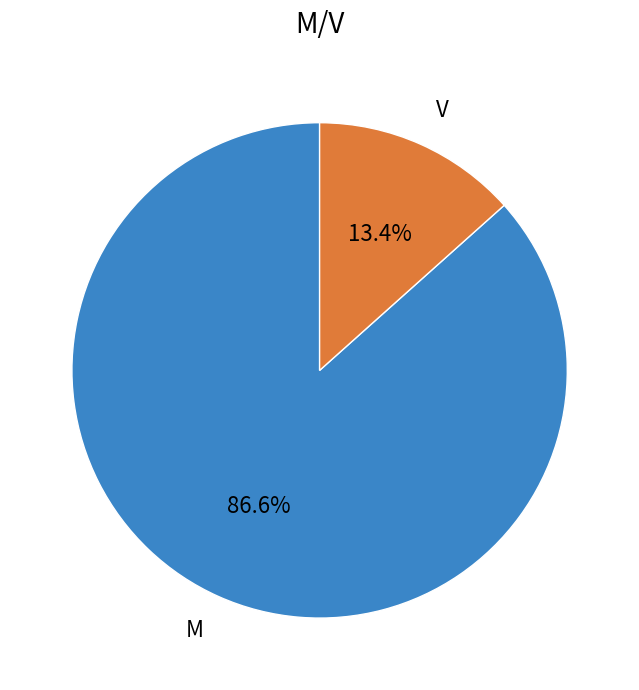

The M slice represents 92% of the pie. True or false?

False